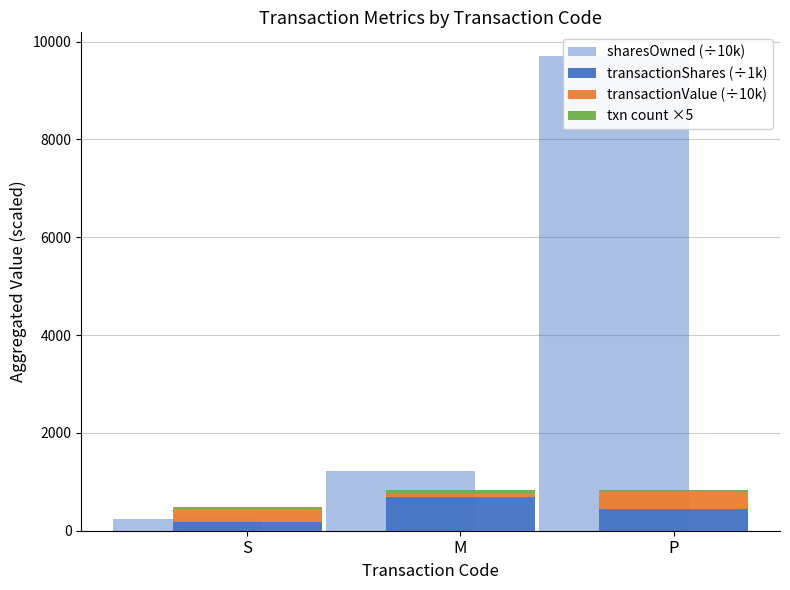

Which series has the largest range (max minus min)?

sharesOwned (÷10k)